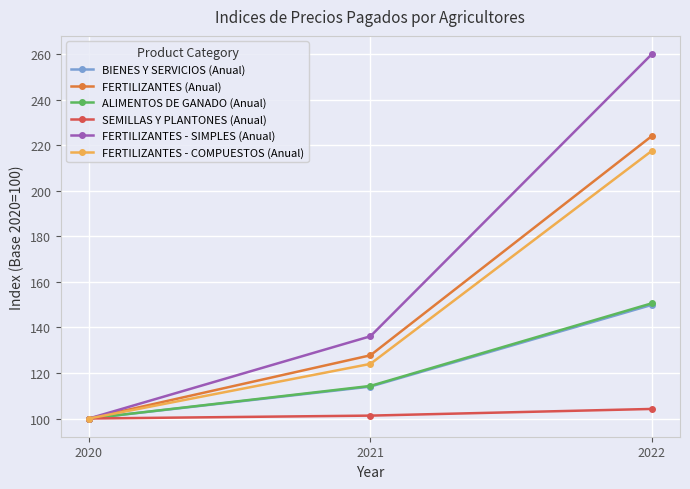

Does the chart display data point markers on the line(s)?

Yes